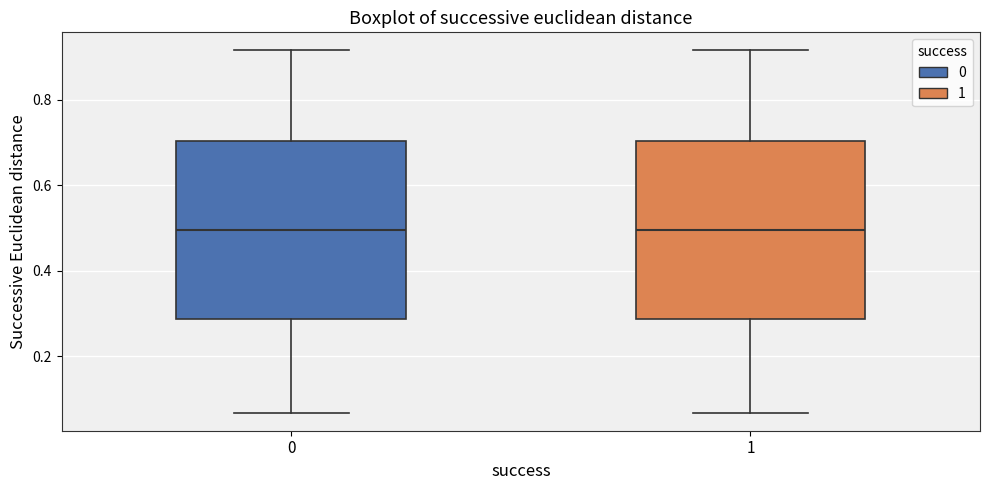

Reading left to right, read every box against the y-axis: the position of its median line, the range the box covers, and the ends of its whiskers. The values are not printed on the chart, so give them approximately, as read against the axis.

0: median 0.50, box 0.28 to 0.70, whiskers 0.06 to 0.92
1: median 0.50, box 0.28 to 0.70, whiskers 0.06 to 0.92